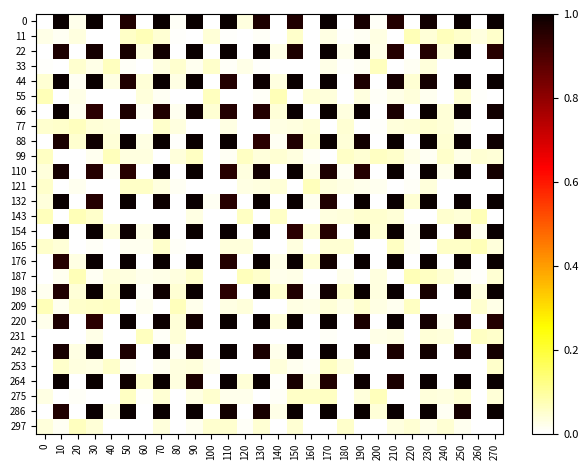

Reading left to right, transcribe all the data shown in this chart.

0: 0=0.0	10=1.0	20=0.0	30=1.0	40=0.0	50=1.0	60=0.0	70=1.0	80=0.0	90=1.0	100=0.0	110=1.0	120=0.0	130=1.0	140=0.0	150=1.0	160=0.0	170=1.0	180=0.0	190=1.0	200=0.0	210=1.0	220=0.0	230=1.0	240=0.0	250=1.0	260=0.0	270=1.0
11: 0=0.0	10=0.0	20=0.0	30=0.0	40=0.0	50=0.1	60=0.1	70=0.0	80=0.0	90=0.0	100=0.0	110=0.0	120=0.0	130=0.0	140=0.0	150=0.1	160=0.0	170=0.0	180=0.0	190=0.0	200=0.0	210=0.0	220=0.1	230=0.0	240=0.1	250=0.1	260=0.0	270=0.1
22: 0=0.0	10=1.0	20=0.0	30=1.0	40=0.0	50=1.0	60=0.0	70=1.0	80=0.0	90=1.0	100=0.0	110=1.0	120=0.0	130=1.0	140=0.0	150=1.0	160=0.0	170=1.0	180=0.0	190=1.0	200=0.0	210=1.0	220=0.0	230=1.0	240=0.0	250=1.0	260=0.0	270=1.0
33: 0=0.0	10=0.0	20=0.0	30=0.0	40=0.1	50=0.0	60=0.0	70=0.0	80=0.1	90=0.0	100=0.1	110=0.0	120=0.0	130=0.0	140=0.0	150=0.0	160=0.0	170=0.0	180=0.0	190=0.0	200=0.1	210=0.0	220=0.0	230=0.0	240=0.0	250=0.0	260=0.0	270=0.0
44: 0=0.0	10=1.0	20=0.0	30=1.0	40=0.0	50=1.0	60=0.0	70=1.0	80=0.0	90=1.0	100=0.0	110=1.0	120=0.0	130=1.0	140=0.0	150=1.0	160=0.0	170=1.0	180=0.0	190=1.0	200=0.0	210=1.0	220=0.0	230=1.0	240=0.0	250=1.0	260=0.0	270=1.0
55: 0=0.1	10=0.0	20=0.0	30=0.0	40=0.0	50=0.0	60=0.0	70=0.0	80=0.0	90=0.0	100=0.1	110=0.0	120=0.0	130=0.0	140=0.1	150=0.0	160=0.0	170=0.0	180=0.0	190=0.0	200=0.0	210=0.0	220=0.0	230=0.0	240=0.0	250=0.0	260=0.0	270=0.0
66: 0=0.0	10=1.0	20=0.0	30=1.0	40=0.0	50=1.0	60=0.0	70=1.0	80=0.0	90=1.0	100=0.0	110=1.0	120=0.0	130=1.0	140=0.0	150=1.0	160=0.0	170=1.0	180=0.0	190=1.0	200=0.0	210=1.0	220=0.0	230=1.0	240=0.0	250=1.0	260=0.0	270=1.0
77: 0=0.0	10=0.1	20=0.1	30=0.0	40=0.0	50=0.0	60=0.0	70=0.1	80=0.0	90=0.0	100=0.0	110=0.0	120=0.0	130=0.0	140=0.0	150=0.0	160=0.0	170=0.0	180=0.0	190=0.0	200=0.0	210=0.0	220=0.0	230=0.0	240=0.0	250=0.0	260=0.0	270=0.0
88: 0=0.0	10=1.0	20=0.0	30=1.0	40=0.0	50=1.0	60=0.0	70=1.0	80=0.0	90=1.0	100=0.0	110=1.0	120=0.0	130=1.0	140=0.0	150=1.0	160=0.0	170=1.0	180=0.0	190=1.0	200=0.0	210=1.0	220=0.0	230=1.0	240=0.0	250=1.0	260=0.0	270=1.0
99: 0=0.1	10=0.0	20=0.0	30=0.0	40=0.1	50=0.0	60=0.0	70=0.0	80=0.0	90=0.1	100=0.0	110=0.0	120=0.1	130=0.0	140=0.0	150=0.0	160=0.0	170=0.0	180=0.1	190=0.0	200=0.1	210=0.1	220=0.0	230=0.0	240=0.1	250=0.0	260=0.0	270=0.0
110: 0=0.0	10=1.0	20=0.0	30=1.0	40=0.0	50=1.0	60=0.0	70=1.0	80=0.0	90=1.0	100=0.0	110=1.0	120=0.0	130=1.0	140=0.0	150=1.0	160=0.0	170=1.0	180=0.0	190=1.0	200=0.0	210=1.0	220=0.0	230=1.0	240=0.0	250=1.0	260=0.0	270=1.0
121: 0=0.1	10=0.0	20=0.0	30=0.0	40=0.0	50=0.1	60=0.1	70=0.0	80=0.0	90=0.0	100=0.0	110=0.0	120=0.0	130=0.0	140=0.0	150=0.0	160=0.1	170=0.0	180=0.0	190=0.0	200=0.0	210=0.0	220=0.0	230=0.0	240=0.0	250=0.0	260=0.0	270=0.0
132: 0=0.0	10=1.0	20=0.0	30=1.0	40=0.0	50=1.0	60=0.0	70=1.0	80=0.0	90=1.0	100=0.0	110=1.0	120=0.0	130=1.0	140=0.0	150=1.0	160=0.0	170=1.0	180=0.0	190=1.0	200=0.0	210=1.0	220=0.0	230=1.0	240=0.0	250=1.0	260=0.0	270=1.0
143: 0=0.1	10=0.0	20=0.1	30=0.1	40=0.0	50=0.0	60=0.0	70=0.0	80=0.0	90=0.0	100=0.0	110=0.0	120=0.1	130=0.0	140=0.1	150=0.0	160=0.0	170=0.0	180=0.0	190=0.0	200=0.0	210=0.0	220=0.0	230=0.0	240=0.0	250=0.0	260=0.1	270=0.0
154: 0=0.0	10=1.0	20=0.0	30=1.0	40=0.0	50=1.0	60=0.0	70=1.0	80=0.0	90=1.0	100=0.0	110=1.0	120=0.0	130=1.0	140=0.0	150=1.0	160=0.0	170=1.0	180=0.0	190=1.0	200=0.0	210=1.0	220=0.0	230=1.0	240=0.0	250=1.0	260=0.0	270=1.0
165: 0=0.1	10=0.0	20=0.0	30=0.0	40=0.0	50=0.0	60=0.0	70=0.1	80=0.0	90=0.0	100=0.0	110=0.0	120=0.0	130=0.0	140=0.0	150=0.0	160=0.0	170=0.0	180=0.0	190=0.0	200=0.0	210=0.1	220=0.0	230=0.0	240=0.1	250=0.1	260=0.1	270=0.0
176: 0=0.0	10=1.0	20=0.0	30=1.0	40=0.0	50=1.0	60=0.0	70=1.0	80=0.0	90=1.0	100=0.0	110=1.0	120=0.0	130=1.0	140=0.0	150=1.0	160=0.0	170=1.0	180=0.0	190=1.0	200=0.0	210=1.0	220=0.0	230=1.0	240=0.0	250=1.0	260=0.0	270=1.0
187: 0=0.0	10=0.0	20=0.1	30=0.0	40=0.0	50=0.0	60=0.0	70=0.0	80=0.0	90=0.1	100=0.0	110=0.0	120=0.1	130=0.1	140=0.0	150=0.0	160=0.0	170=0.0	180=0.0	190=0.0	200=0.0	210=0.0	220=0.1	230=0.1	240=0.0	250=0.0	260=0.0	270=0.0
198: 0=0.0	10=1.0	20=0.0	30=1.0	40=0.0	50=1.0	60=0.0	70=1.0	80=0.0	90=1.0	100=0.0	110=1.0	120=0.0	130=1.0	140=0.0	150=1.0	160=0.0	170=1.0	180=0.0	190=1.0	200=0.0	210=1.0	220=0.0	230=1.0	240=0.0	250=1.0	260=0.0	270=1.0
209: 0=0.1	10=0.0	20=0.1	30=0.1	40=0.1	50=0.0	60=0.0	70=0.0	80=0.1	90=0.0	100=0.0	110=0.0	120=0.0	130=0.0	140=0.0	150=0.0	160=0.0	170=0.0	180=0.0	190=0.0	200=0.0	210=0.0	220=0.1	230=0.0	240=0.0	250=0.0	260=0.0	270=0.0
220: 0=0.0	10=1.0	20=0.0	30=1.0	40=0.0	50=1.0	60=0.0	70=1.0	80=0.0	90=1.0	100=0.0	110=1.0	120=0.0	130=1.0	140=0.0	150=1.0	160=0.0	170=1.0	180=0.0	190=1.0	200=0.0	210=1.0	220=0.0	230=1.0	240=0.0	250=1.0	260=0.0	270=1.0
231: 0=0.0	10=0.0	20=0.0	30=0.0	40=0.0	50=0.0	60=0.1	70=0.0	80=0.0	90=0.0	100=0.0	110=0.0	120=0.0	130=0.0	140=0.0	150=0.0	160=0.0	170=0.0	180=0.0	190=0.0	200=0.0	210=0.0	220=0.0	230=0.0	240=0.0	250=0.0	260=0.1	270=0.1
242: 0=0.0	10=1.0	20=0.0	30=1.0	40=0.0	50=1.0	60=0.0	70=1.0	80=0.0	90=1.0	100=0.0	110=1.0	120=0.0	130=1.0	140=0.0	150=1.0	160=0.0	170=1.0	180=0.0	190=1.0	200=0.0	210=1.0	220=0.0	230=1.0	240=0.0	250=1.0	260=0.0	270=1.0
253: 0=0.0	10=0.1	20=0.0	30=0.0	40=0.1	50=0.0	60=0.0	70=0.0	80=0.0	90=0.0	100=0.0	110=0.0	120=0.0	130=0.0	140=0.0	150=0.0	160=0.0	170=0.1	180=0.0	190=0.0	200=0.0	210=0.0	220=0.0	230=0.0	240=0.0	250=0.0	260=0.0	270=0.1
264: 0=0.0	10=1.0	20=0.0	30=1.0	40=0.0	50=1.0	60=0.0	70=1.0	80=0.0	90=1.0	100=0.0	110=1.0	120=0.0	130=1.0	140=0.0	150=1.0	160=0.0	170=1.0	180=0.0	190=1.0	200=0.0	210=1.0	220=0.0	230=1.0	240=0.0	250=1.0	260=0.0	270=1.0
275: 0=0.0	10=0.0	20=0.0	30=0.0	40=0.0	50=0.1	60=0.0	70=0.0	80=0.0	90=0.0	100=0.1	110=0.0	120=0.0	130=0.0	140=0.0	150=0.1	160=0.1	170=0.1	180=0.0	190=0.0	200=0.1	210=0.0	220=0.0	230=0.0	240=0.0	250=0.0	260=0.0	270=0.0
286: 0=0.0	10=1.0	20=0.0	30=1.0	40=0.0	50=1.0	60=0.0	70=1.0	80=0.0	90=1.0	100=0.0	110=1.0	120=0.0	130=1.0	140=0.0	150=1.0	160=0.0	170=1.0	180=0.0	190=1.0	200=0.0	210=1.0	220=0.0	230=1.0	240=0.0	250=1.0	260=0.0	270=1.0
297: 0=0.0	10=0.0	20=0.1	30=0.0	40=0.0	50=0.0	60=0.0	70=0.0	80=0.0	90=0.0	100=0.1	110=0.0	120=0.0	130=0.0	140=0.0	150=0.0	160=0.0	170=0.0	180=0.1	190=0.0	200=0.0	210=0.0	220=0.0	230=0.0	240=0.0	250=0.0	260=0.0	270=0.0